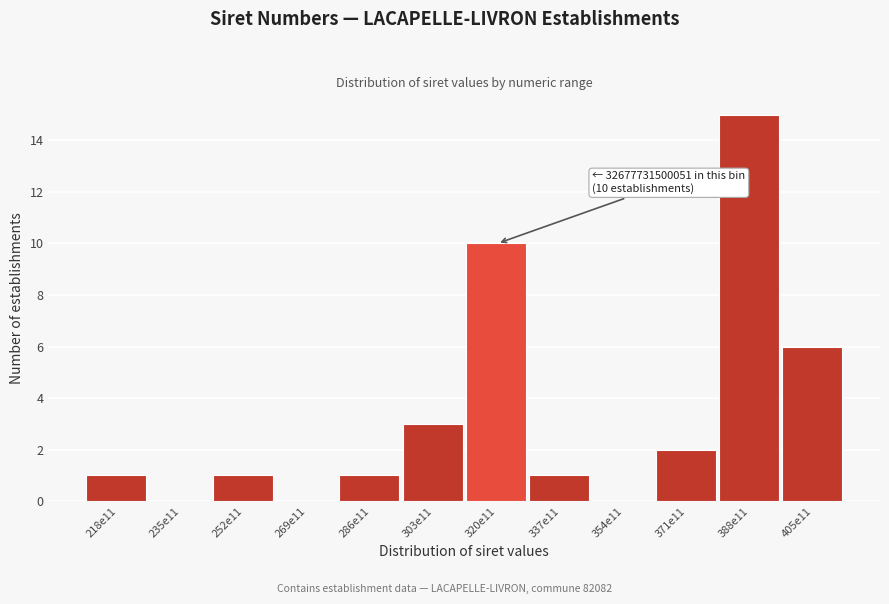

Reading left to right, extract all data points from this chart.

218e11=1	235e11=0	252e11=1	269e11=0	286e11=1	303e11=3	320e11=10	337e11=1	354e11=0	371e11=2	388e11=15	405e11=6